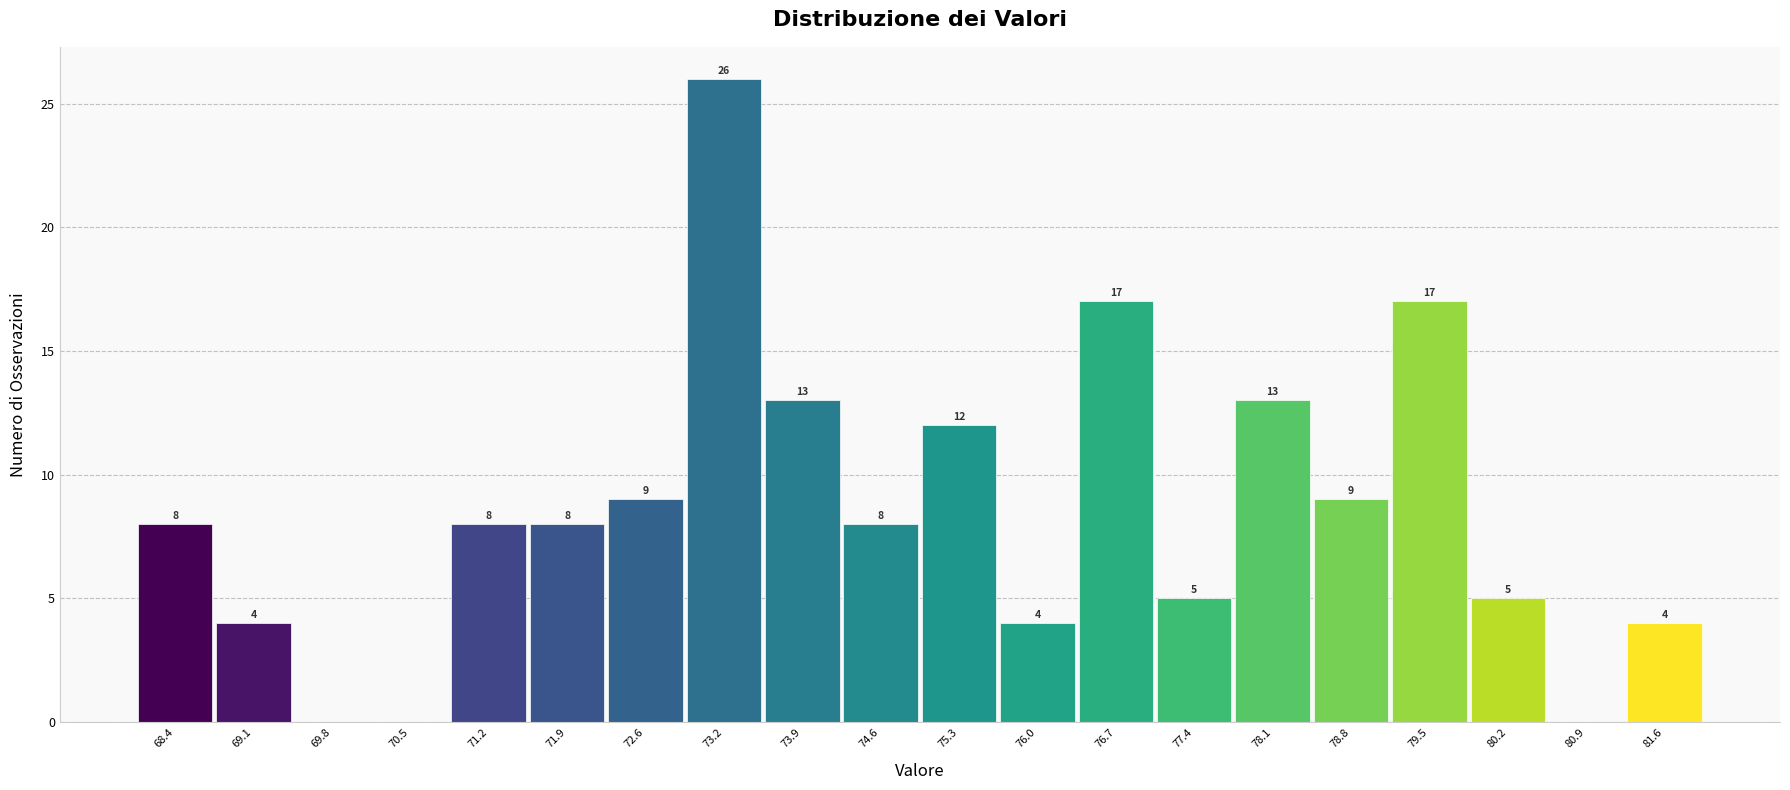

Which range on the x-axis has the tallest bar?

72.9 to 73.6